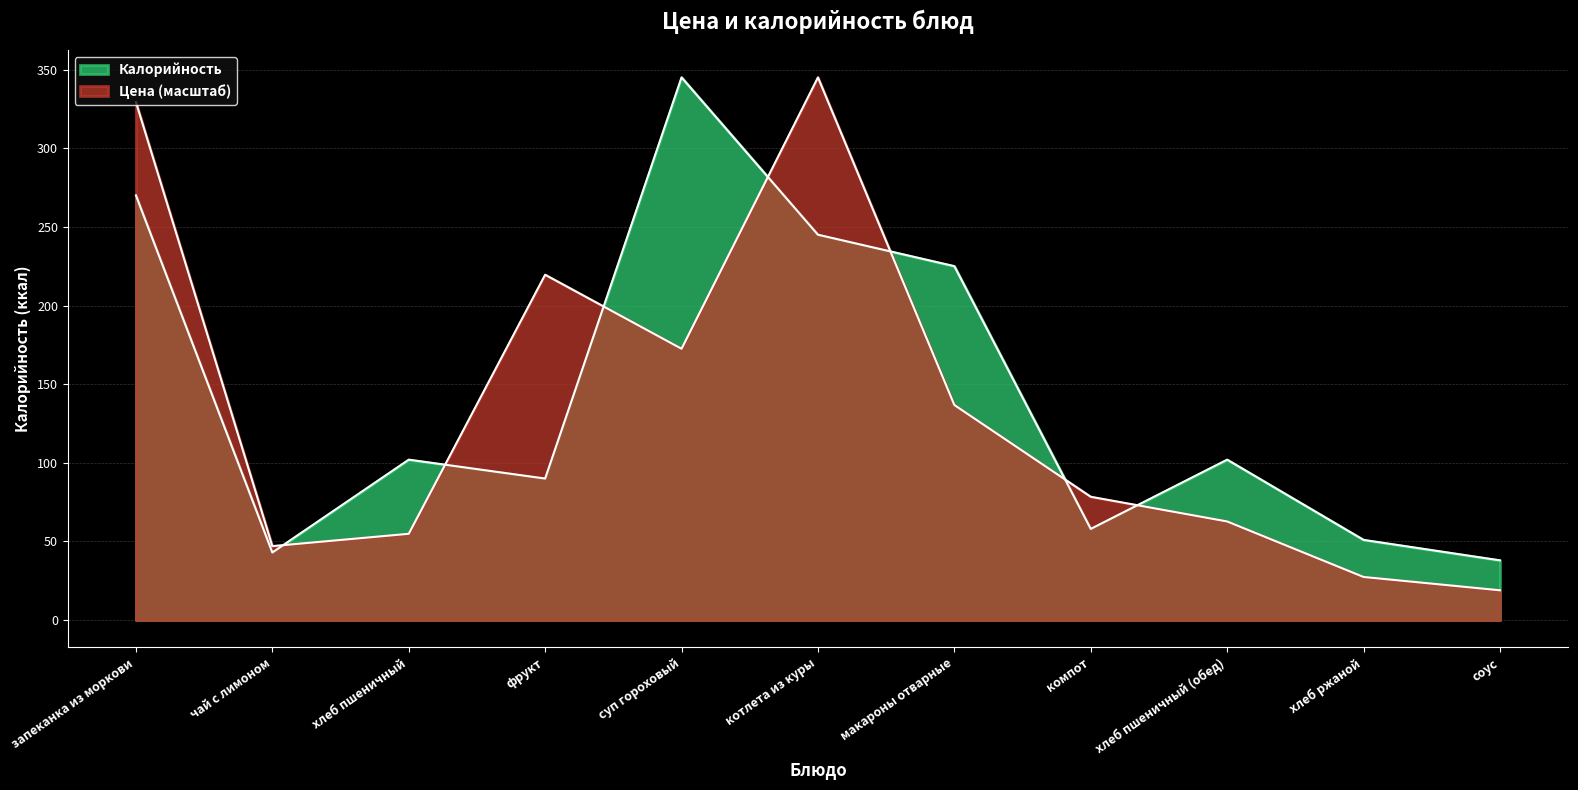

At which category does the chart reach its peak across all series?

котлета из куры